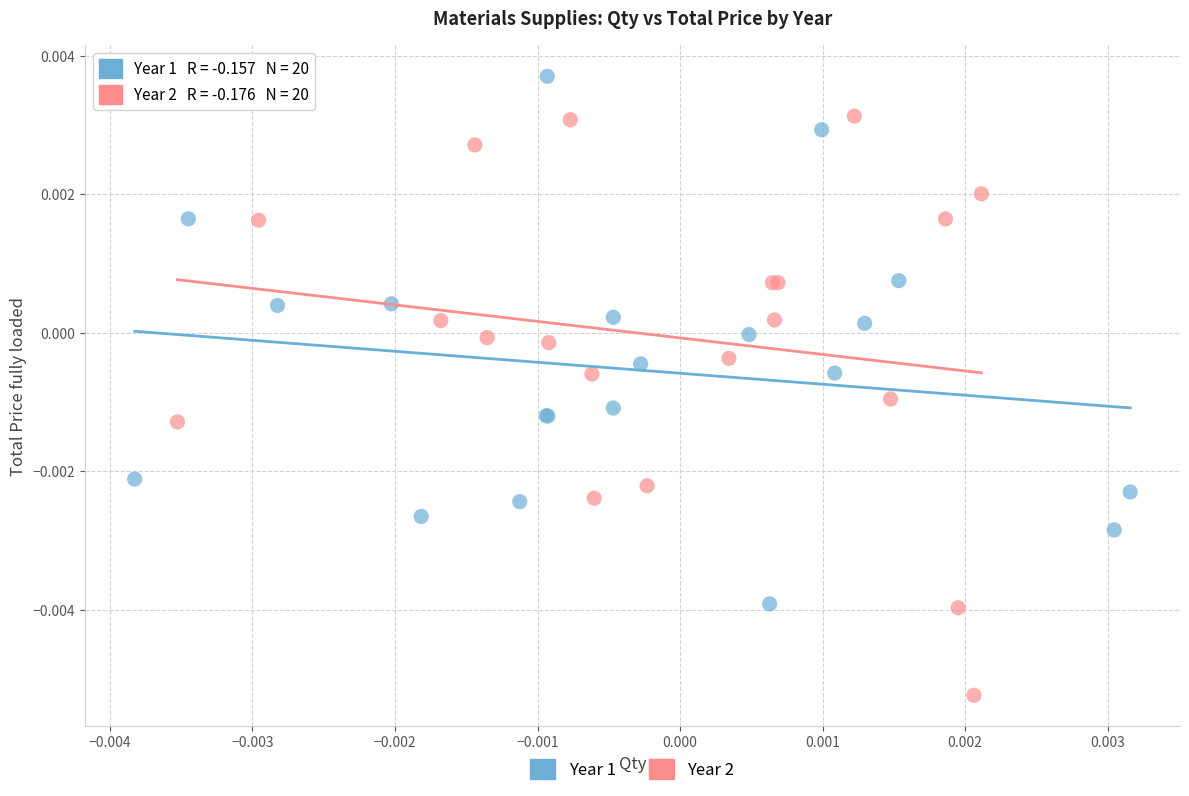

Which series reaches the maximum Y coordinate?

Year 1